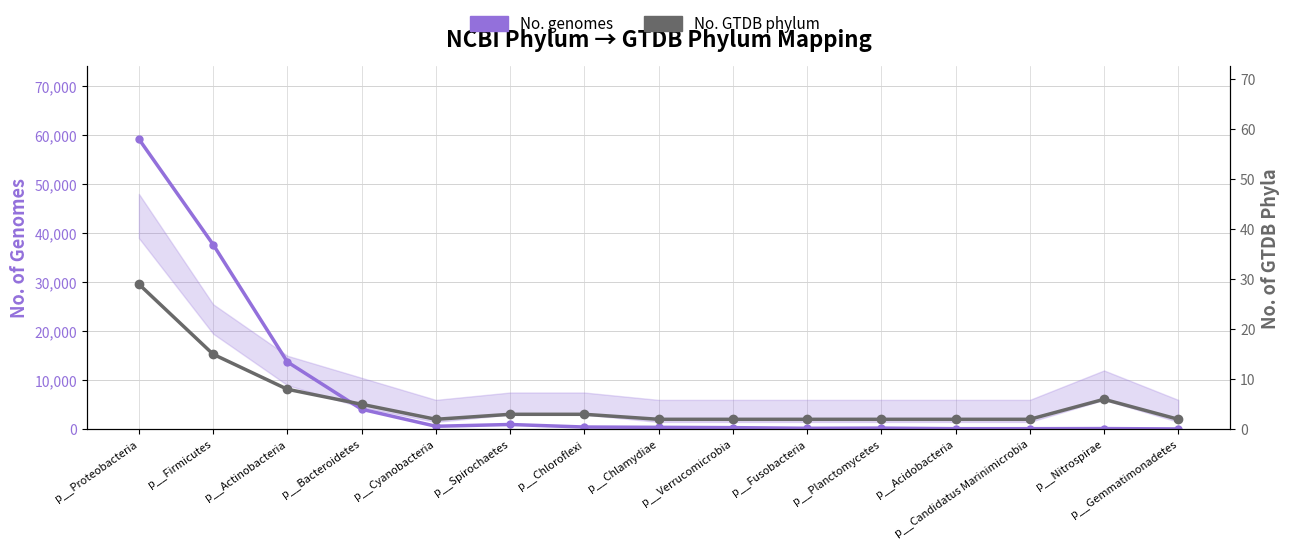

What are all the series names shown in the legend?

No. genomes, No. GTDB phylum